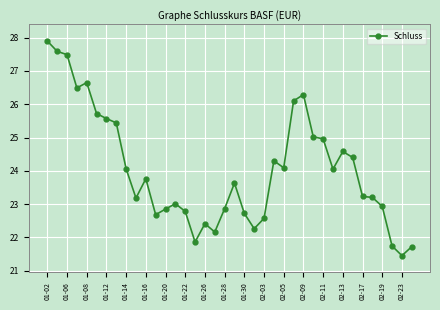

What is the difference between the maximum and second lowest values?

6.2